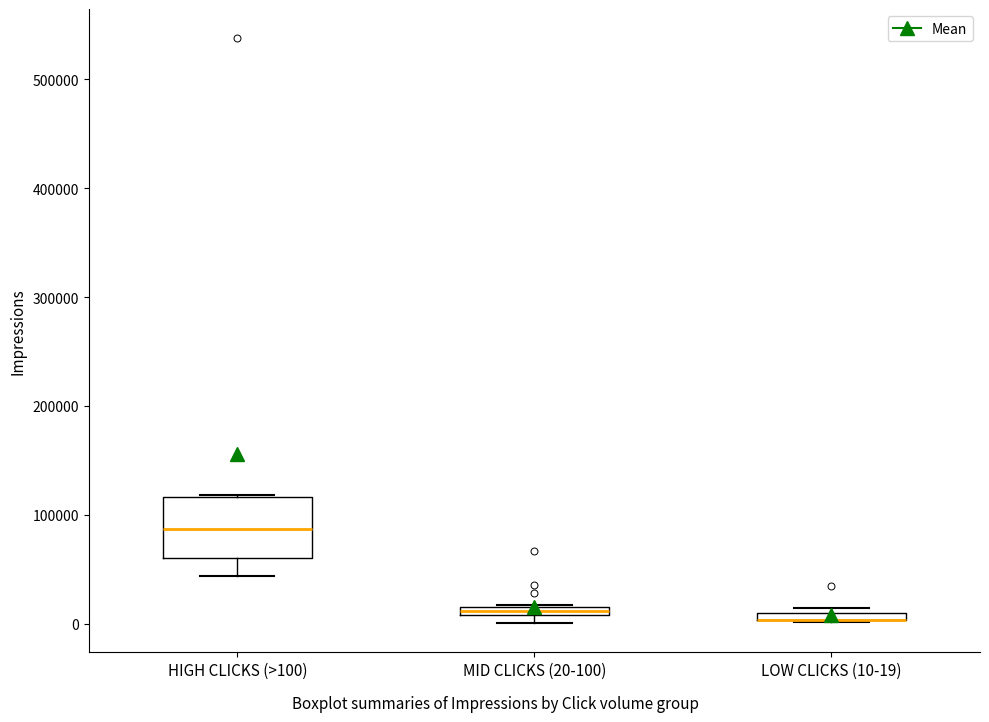

Where is the lower edge of the box for MID CLICKS (20-100) on the y-axis? The values are not printed on the chart, so give them approximately, as read against the axis.

10000